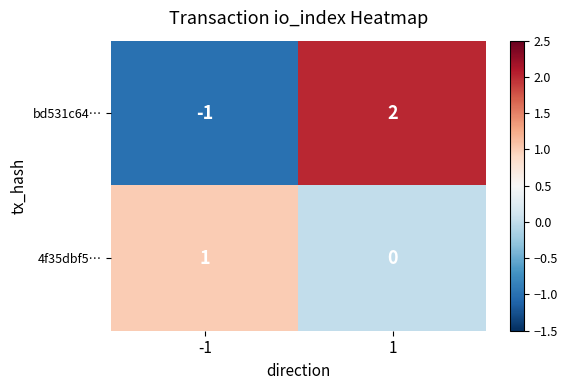

Which series has the widest spread of values?

bd531c64…